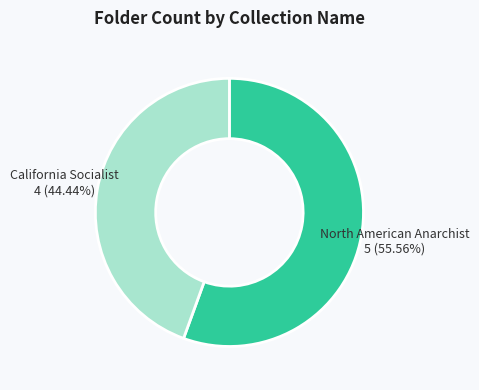

Is there any slice that represents more than half of the pie?

Yes